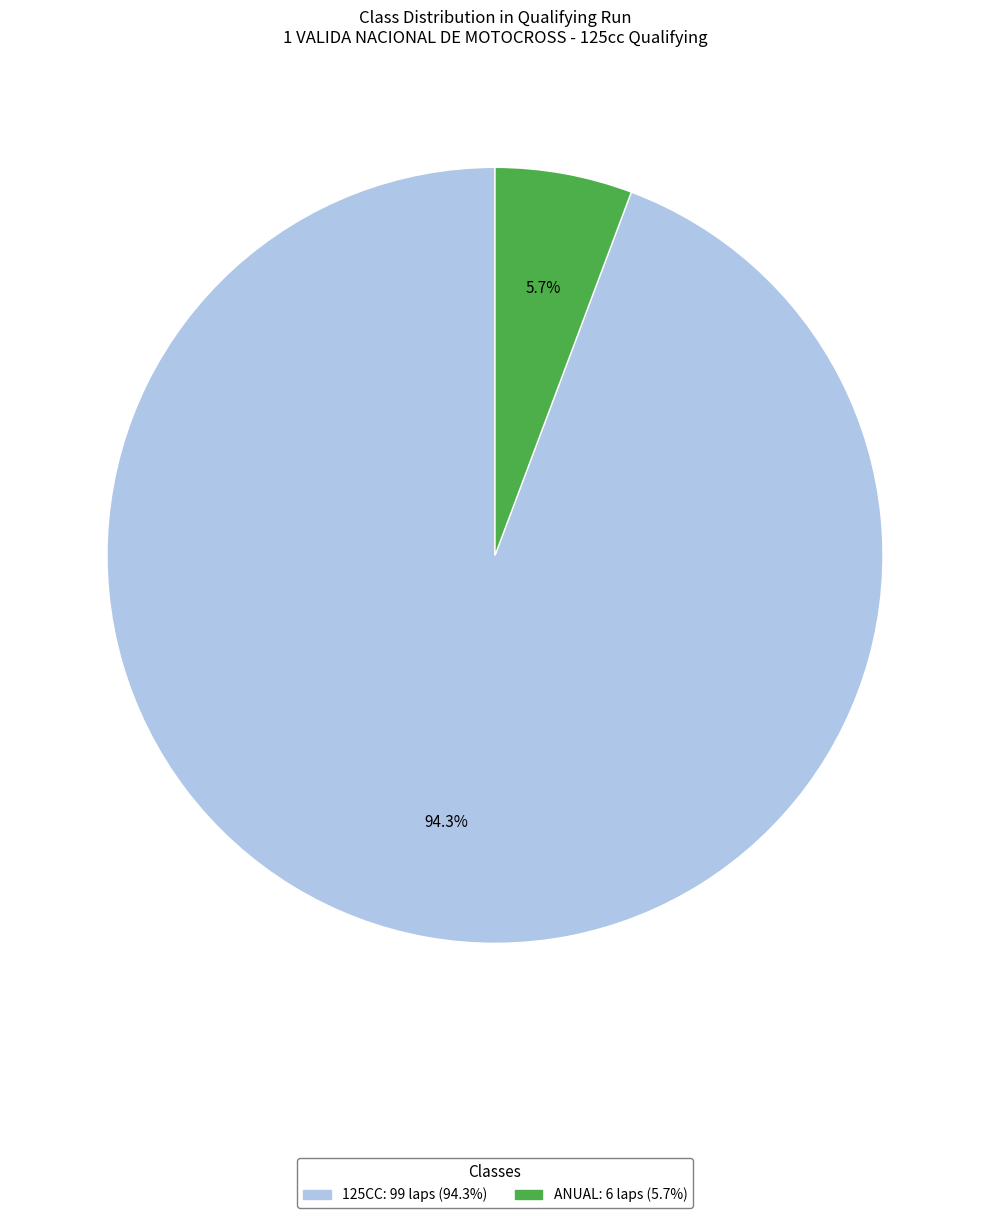

Which category has the smallest portion of the pie?

ANUAL